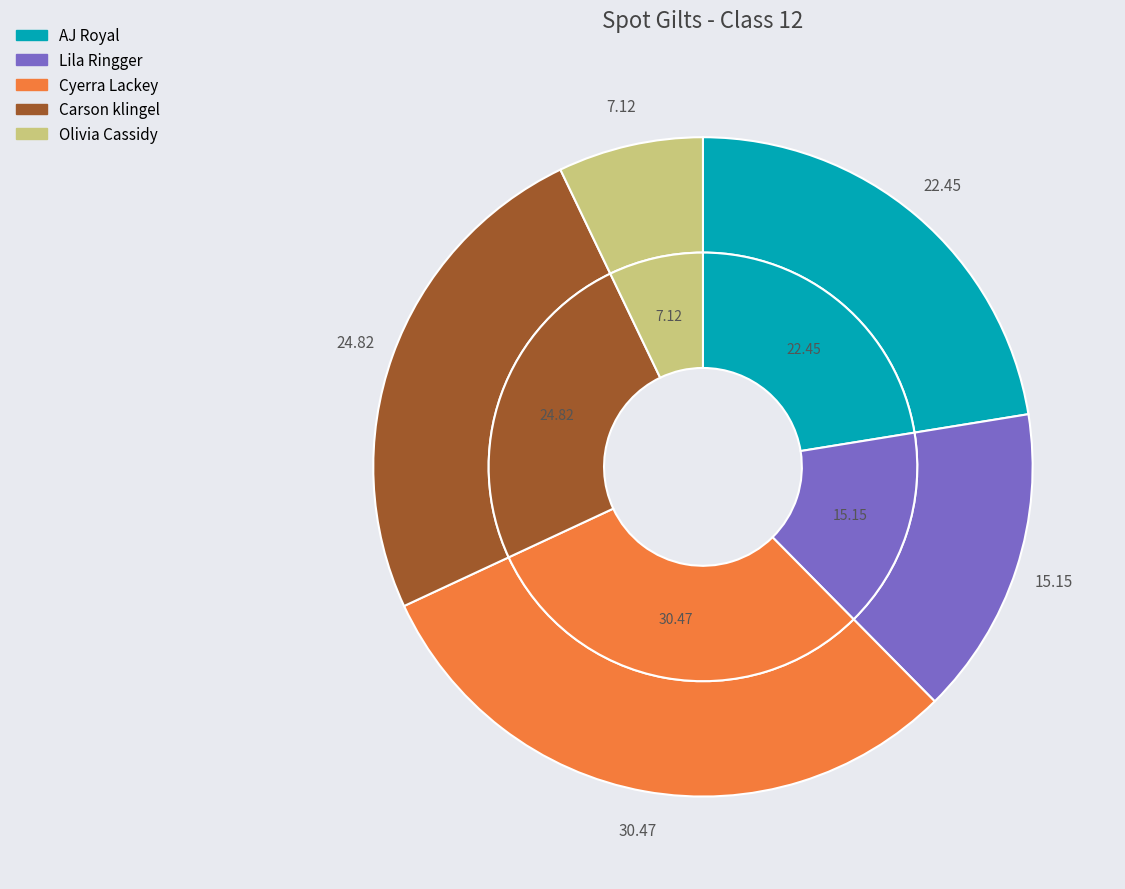

To the nearest percent, what portion does AJ Royal represent?

22%